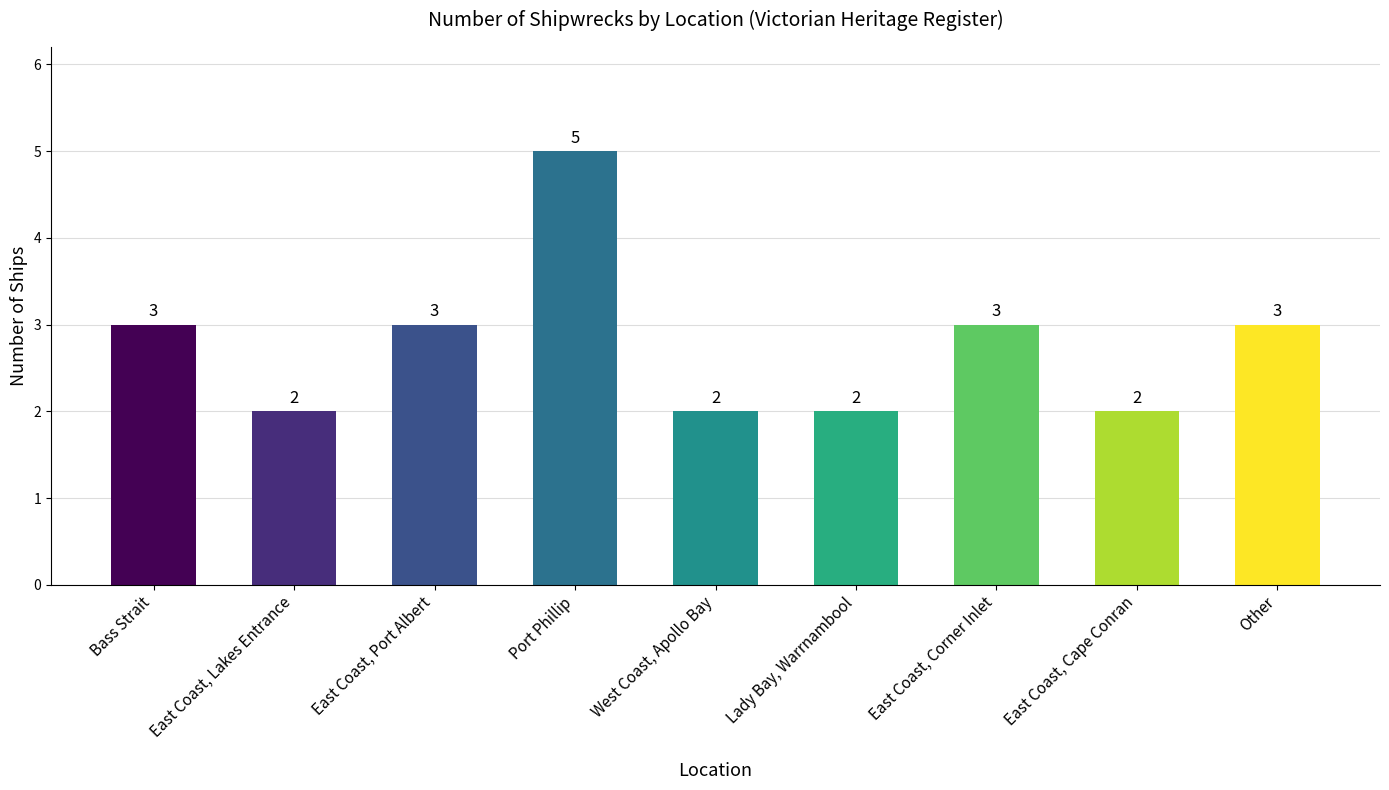

Reading left to right, what are all the values shown in this chart?

Bass Strait=3	East Coast, Lakes Entrance=2	East Coast, Port Albert=3	Port Phillip=5	West Coast, Apollo Bay=2	Lady Bay, Warrnambool=2	East Coast, Corner Inlet=3	East Coast, Cape Conran=2	Other=3